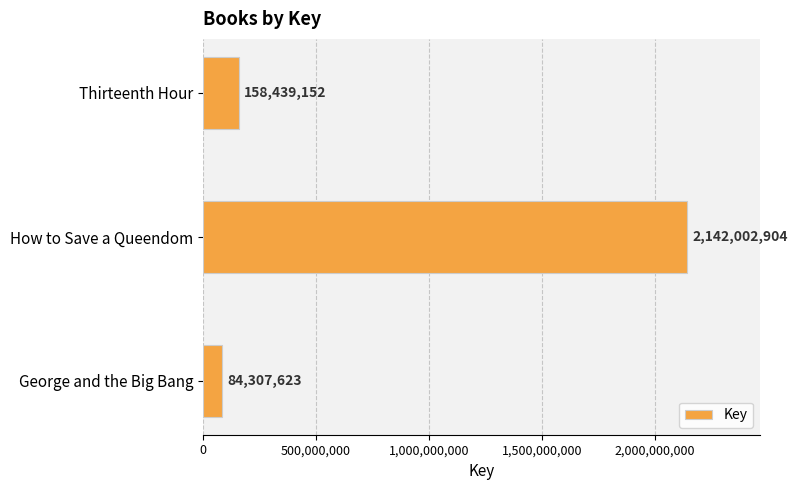

Reading bottom to top, what are all the values shown in this chart?

George and the Big Bang=84307623	How to Save a Queendom=2142002904	Thirteenth Hour=158439152